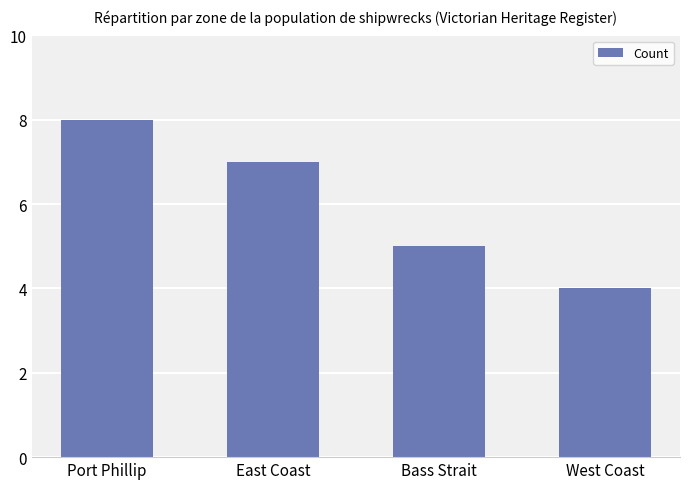

What is the approximate value at Bass Strait?

5